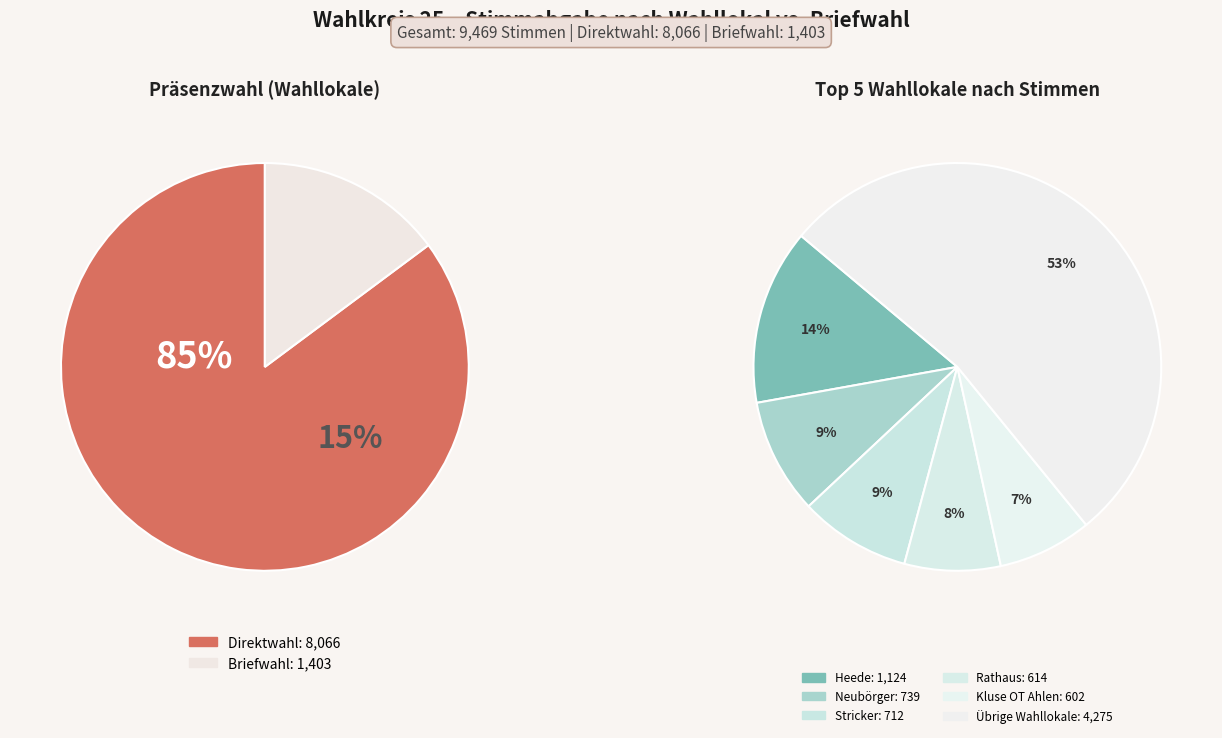

True or false: Lehe accounts for 0% of the total.

True